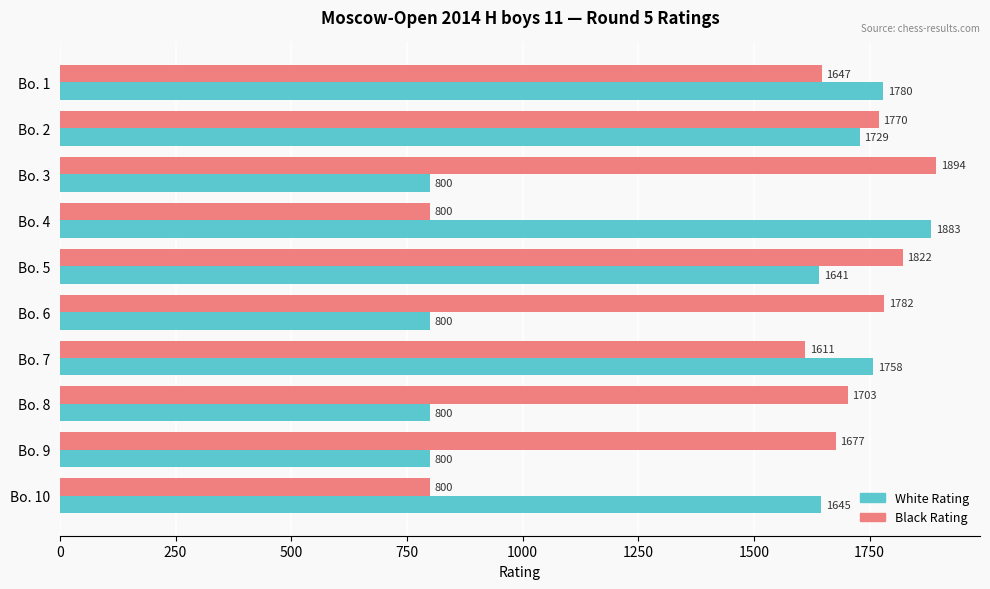

Count the number of categories in the chart.

10